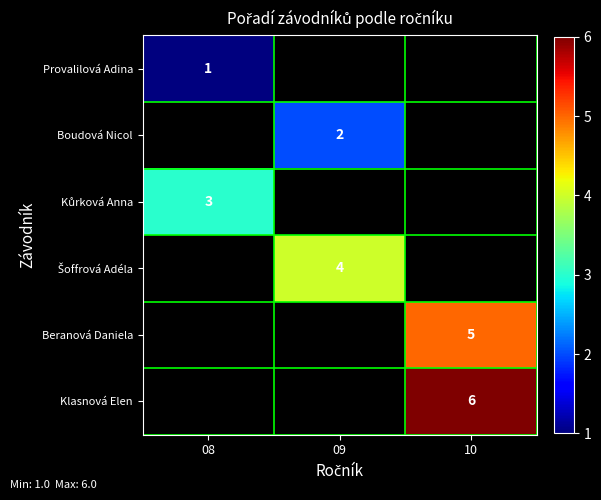

What is the difference between the highest and lowest values at 08?

2.0